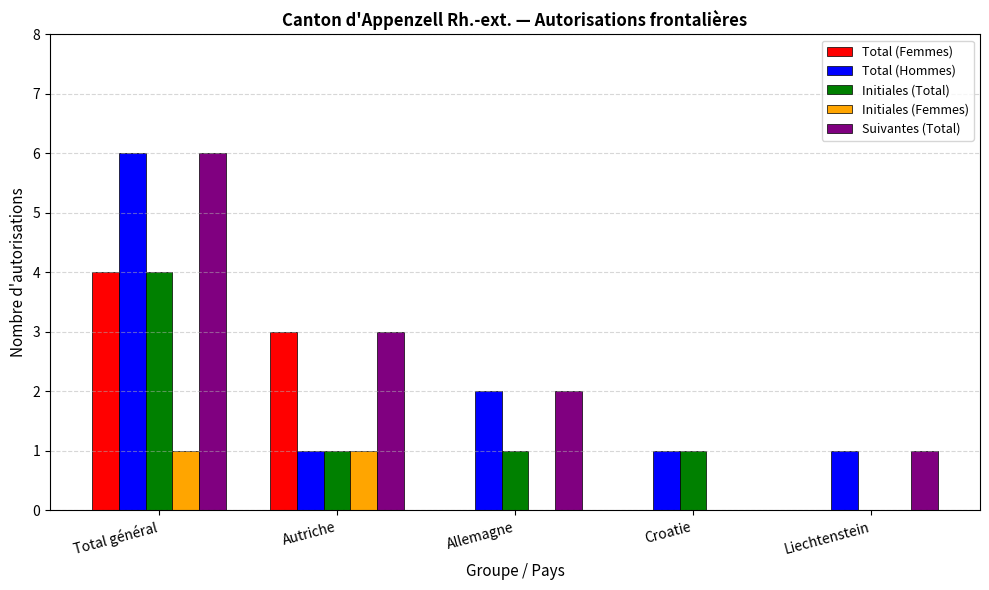

Reading left to right, extract all data points from this chart.

Total (Femmes): Total général=4	Autriche=3	Allemagne=0	Croatie=0	Liechtenstein=0
Total (Hommes): Total général=6	Autriche=1	Allemagne=2	Croatie=1	Liechtenstein=1
Initiales (Total): Total général=4	Autriche=1	Allemagne=1	Croatie=1	Liechtenstein=0
Initiales (Femmes): Total général=1	Autriche=1	Allemagne=0	Croatie=0	Liechtenstein=0
Suivantes (Total): Total général=6	Autriche=3	Allemagne=2	Croatie=0	Liechtenstein=1